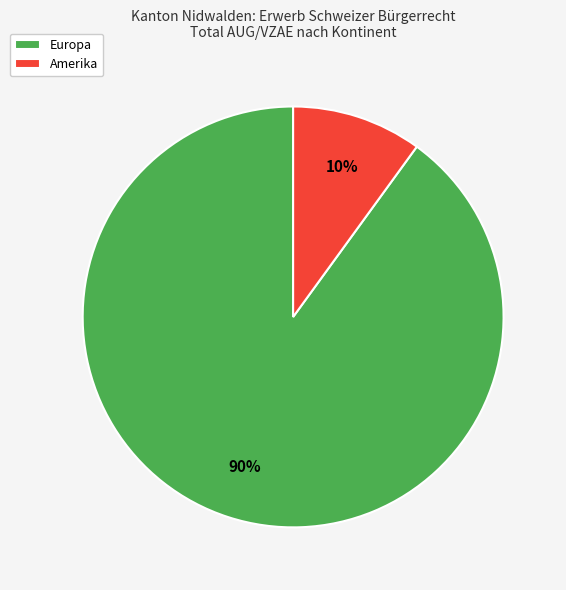

Which slice is the smallest?

Amerika